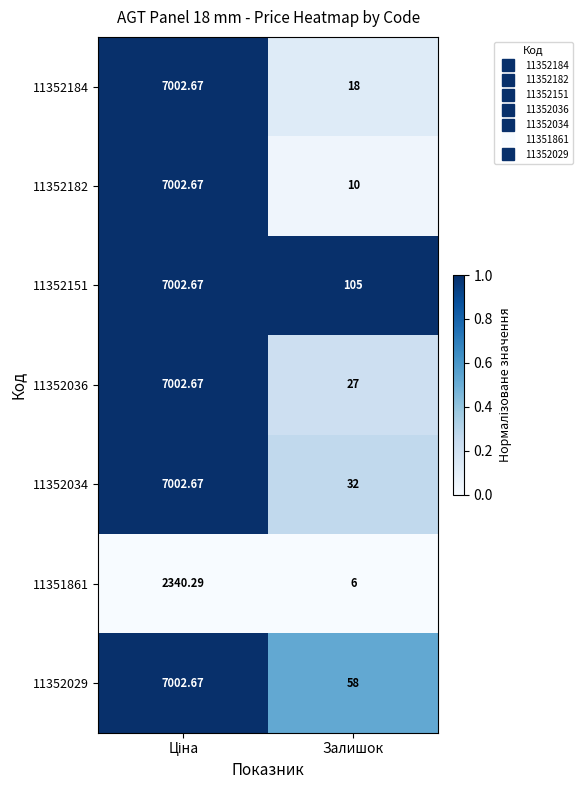

What is the total value across all series at Залишок?

256.0